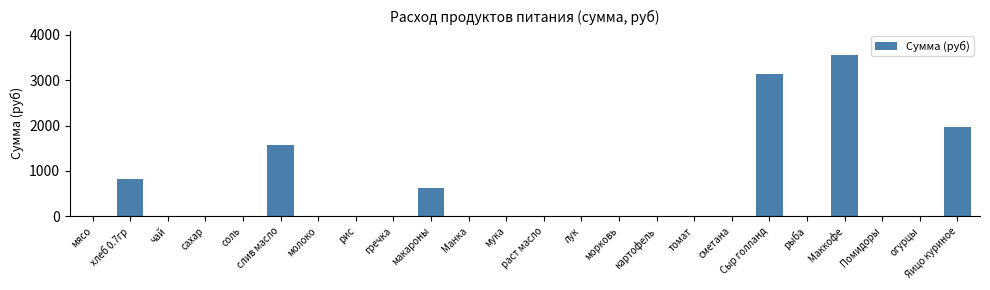

Count the number of values greater than 0.

7